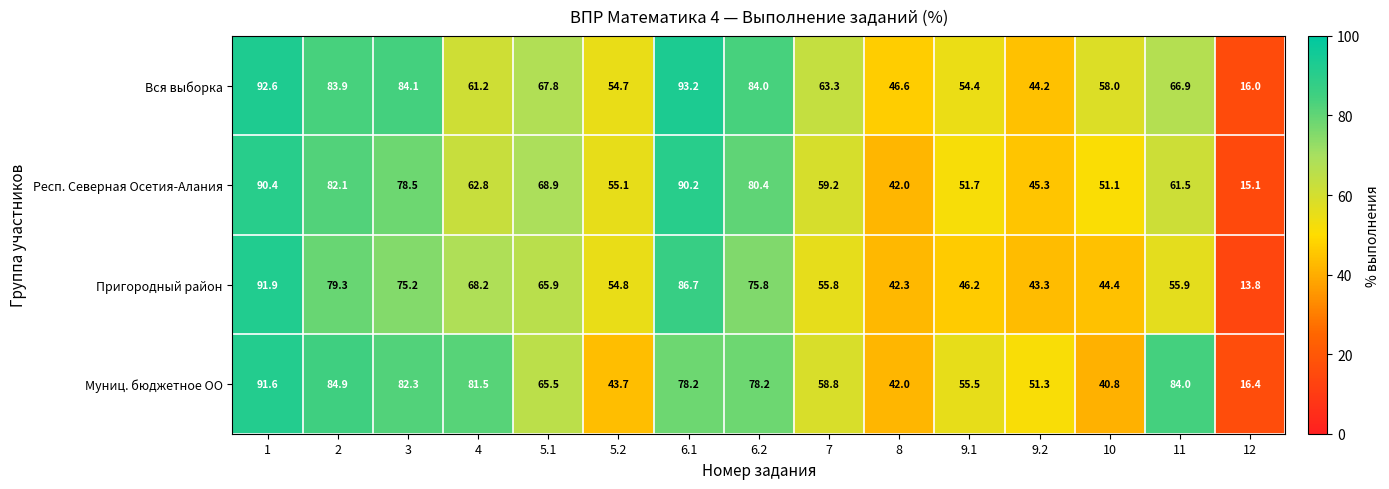

List the series in order of their overall mean, highest first.

Вся выборка, Муниц. бюджетное ОО, Респ. Северная Осетия-Алания, Пригородный район